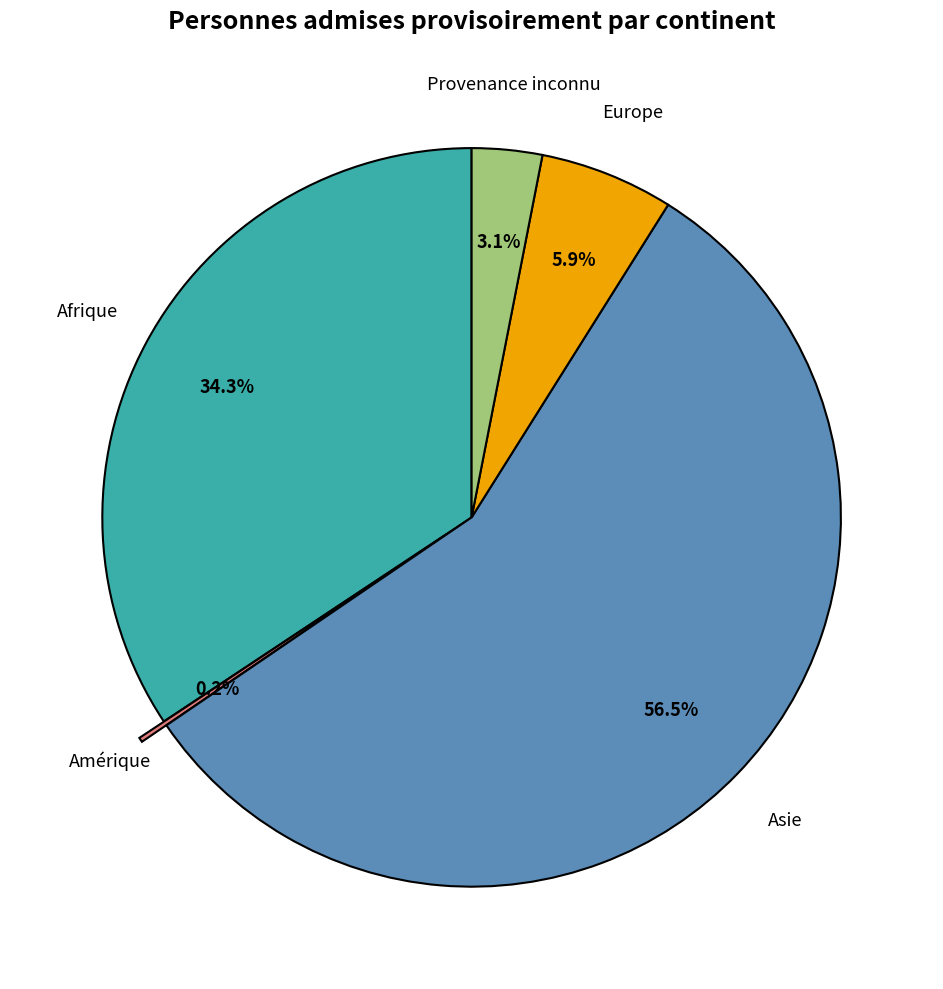

What portion of the pie excludes Afrique?

65.7%